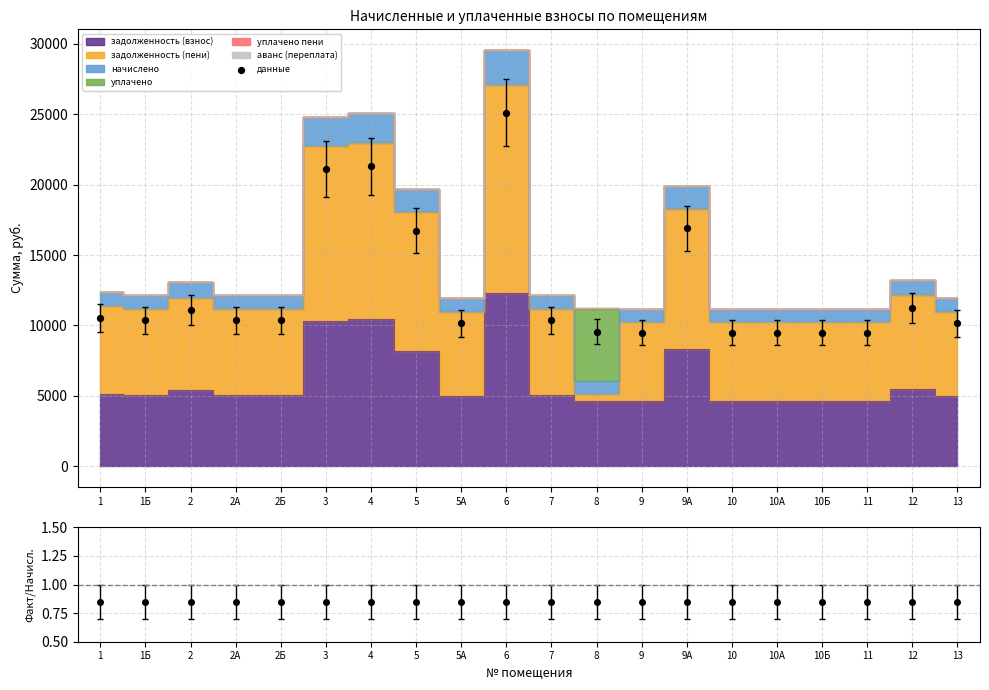

What is the change in value from 7 to 10?

-889.6